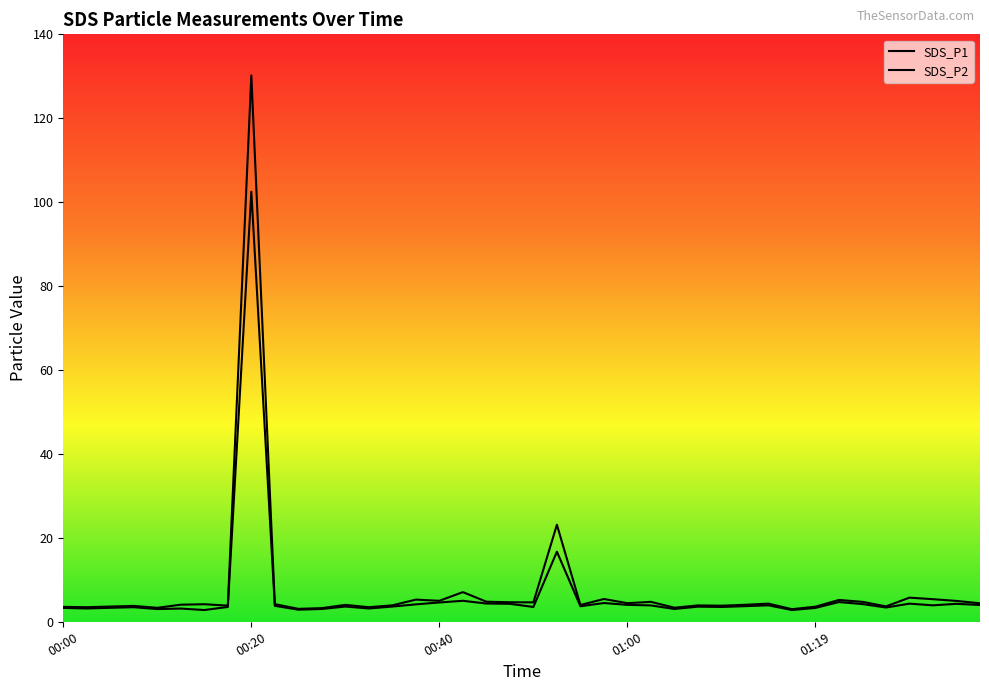

Rank the series by their maximum value, from lowest to highest.

SDS_P2, SDS_P1